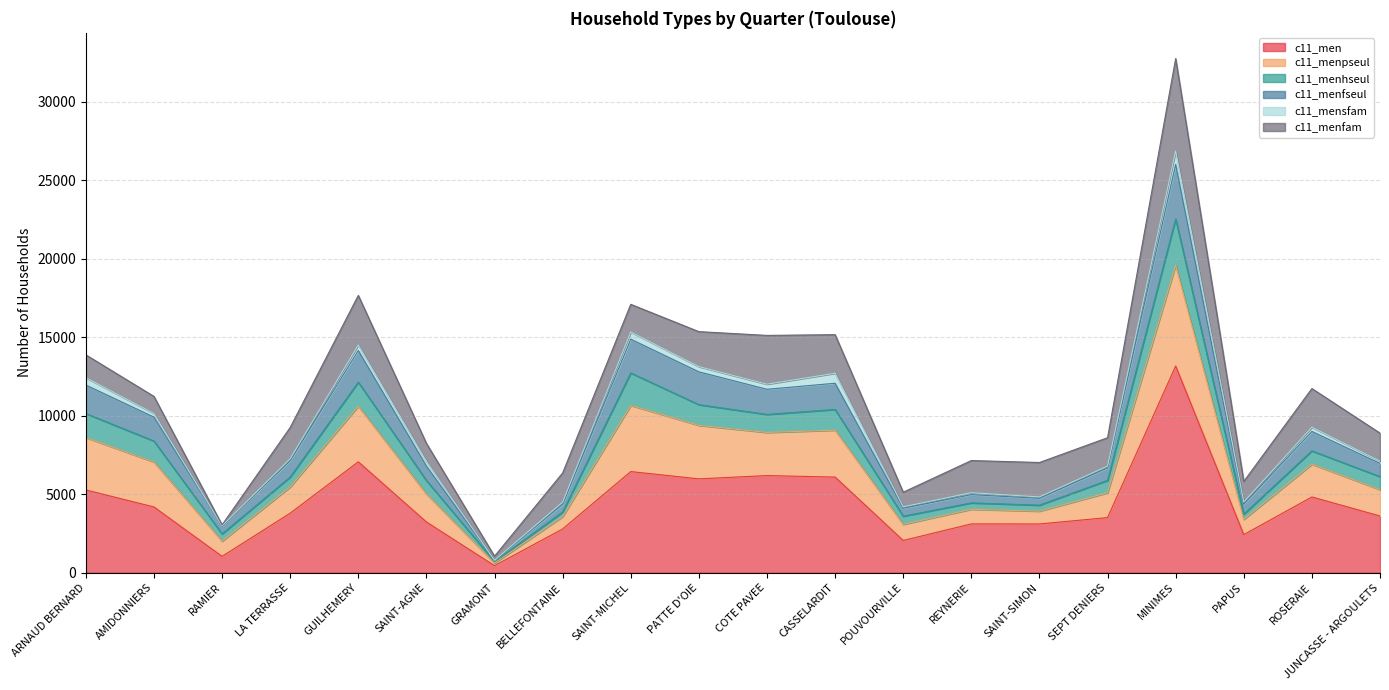

At which category is the sum across all series the highest?

MINIMES